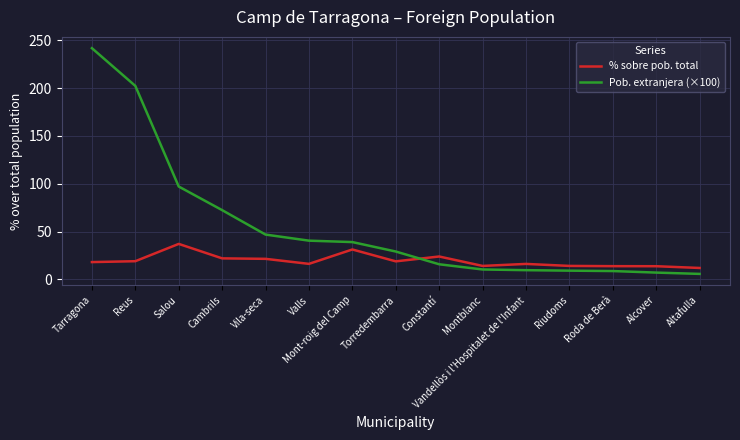

Does the chart display data point markers on the line(s)?

No